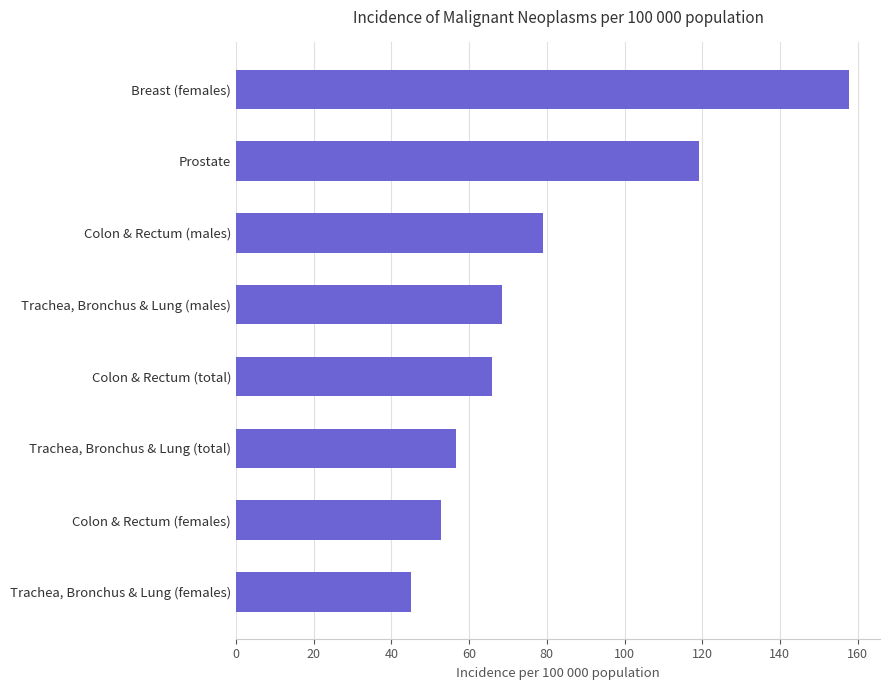

Is it true that the value at Trachea, Bronchus & Lung (males) is 68.6?

True